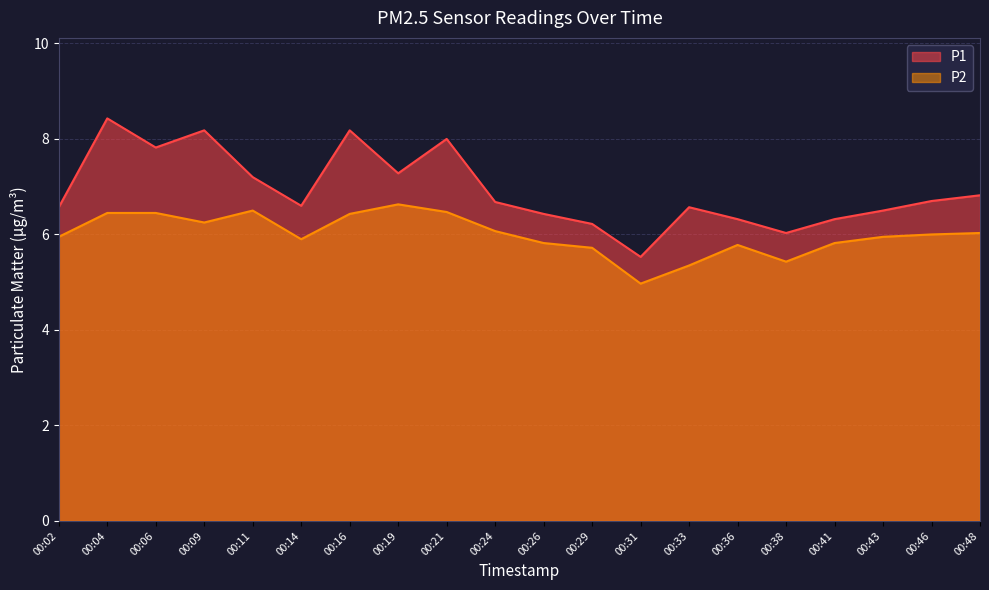

Does the chart have visible grid lines?

Yes